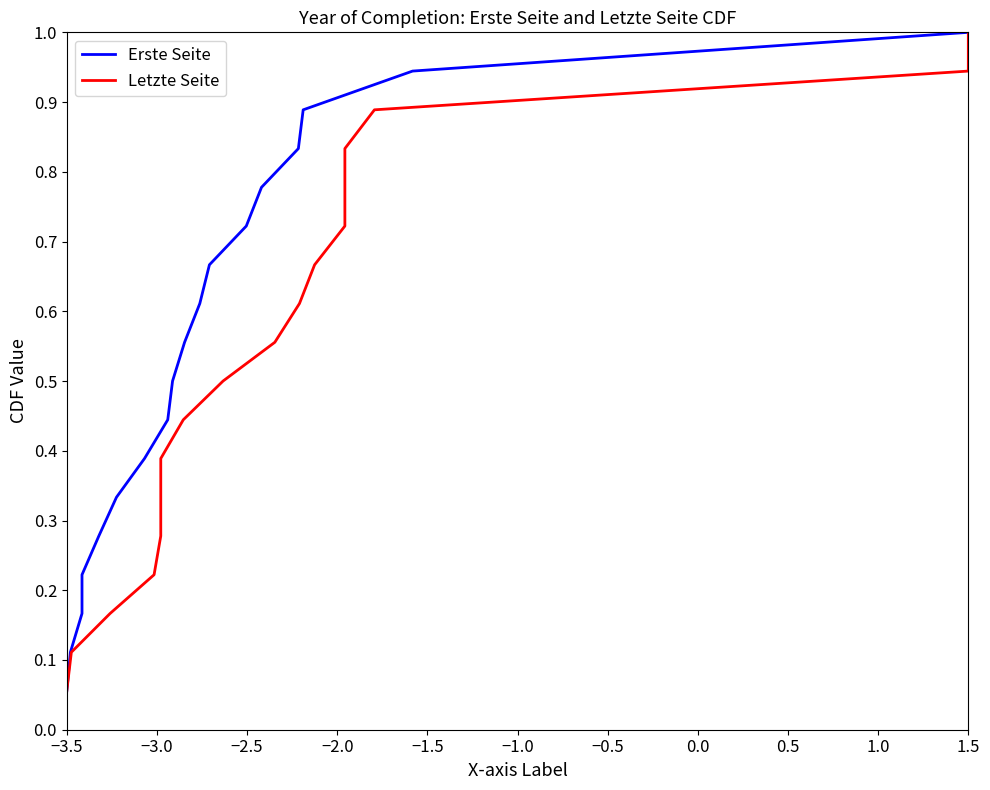

The Erste Seite series shows 0.1 at −3.5. True or false?

True